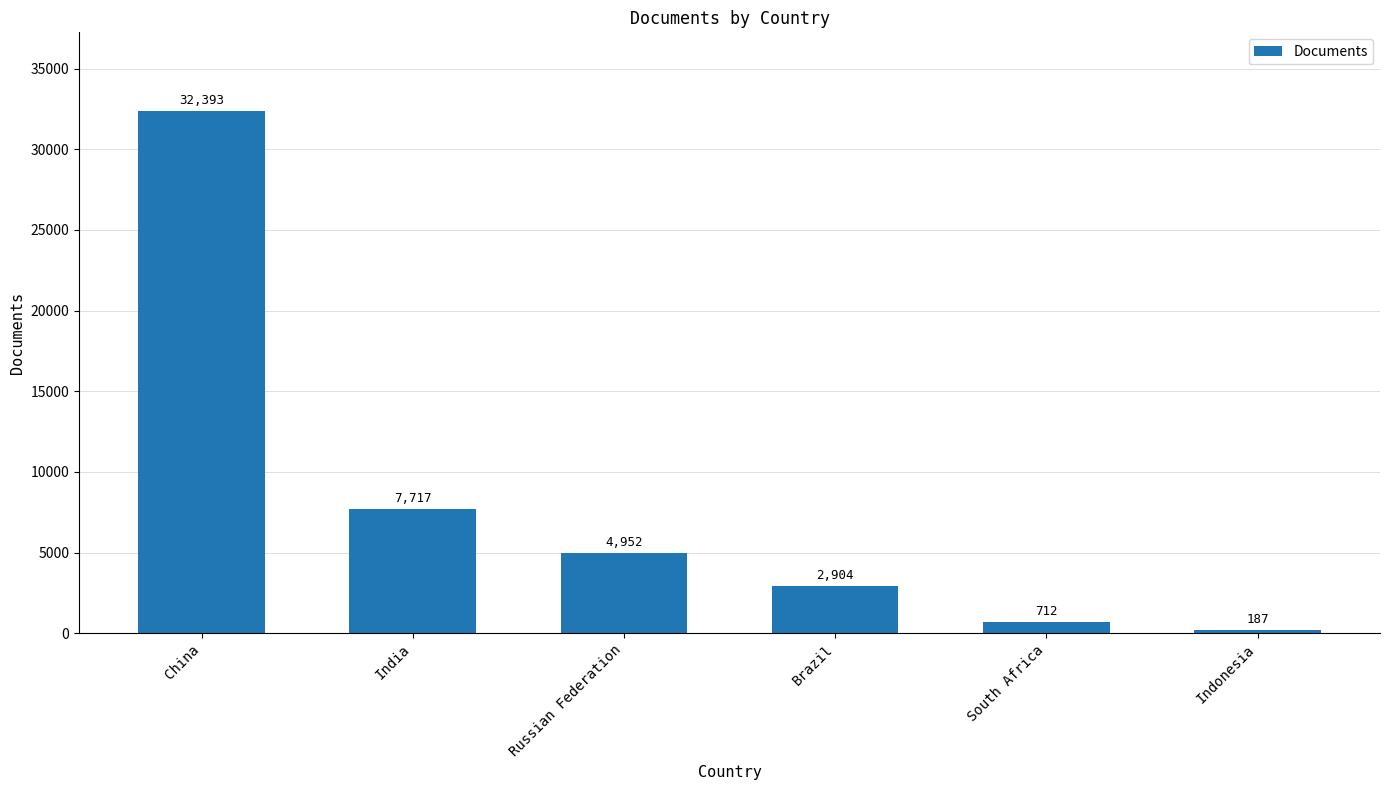

How many values are below 4952?

3